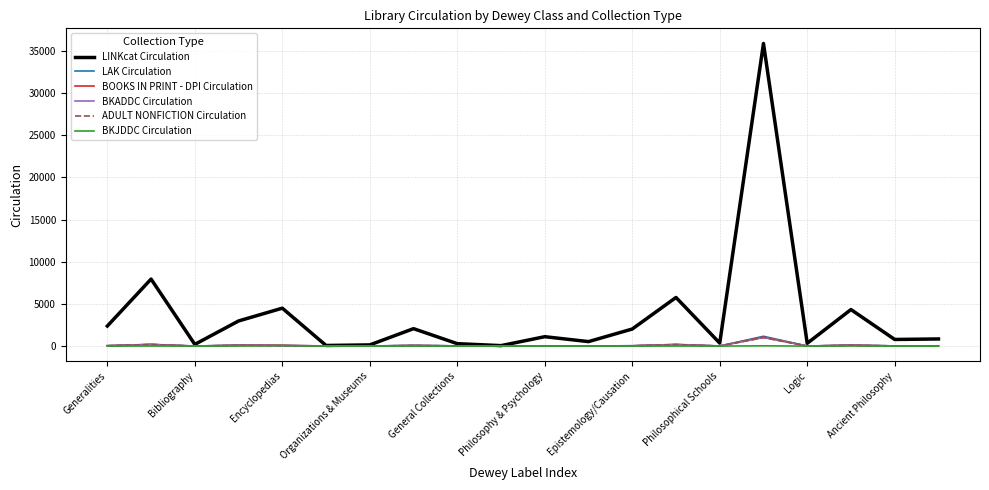

True or false: BKADDC Circulation and LAK Circulation cross at least once.

False